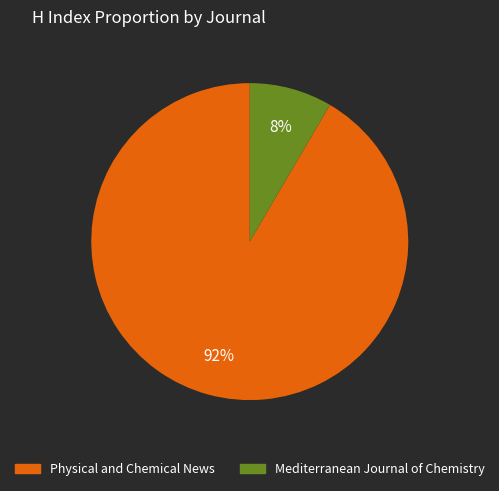

Is there any slice that represents more than half of the pie?

Yes